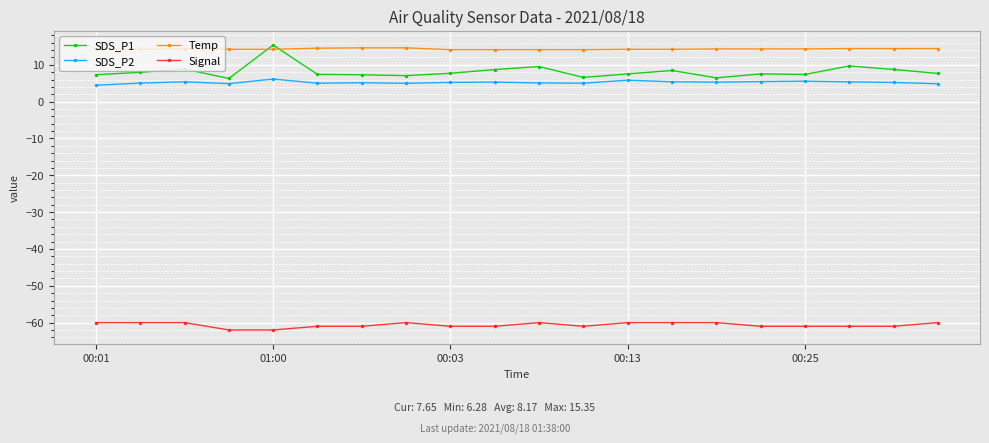

How many values in the Signal series exceed -61?

9